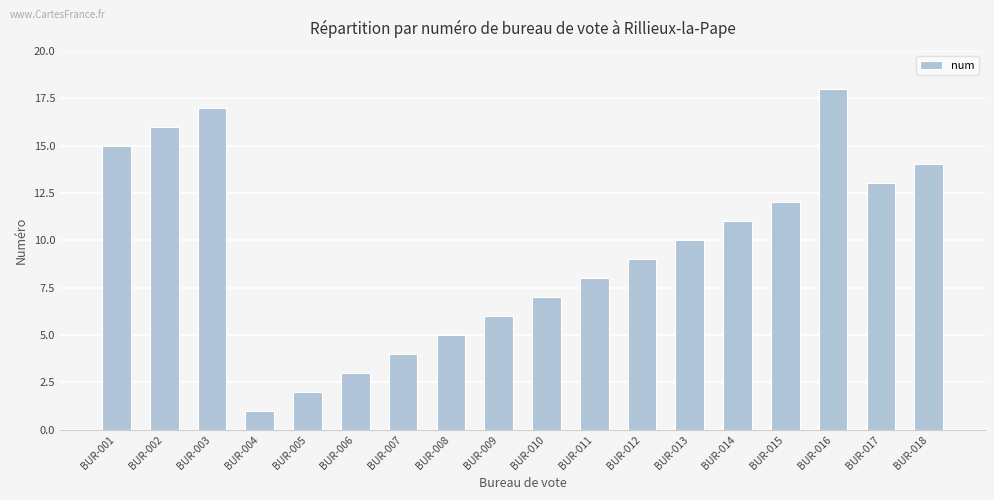

Which label corresponds to the largest value in the chart?

BUR-016